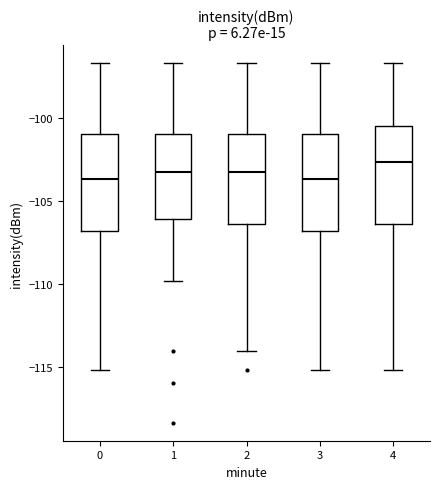

Where is the lower edge of the box at x = 3 on the y-axis? The values are not printed on the chart, so give them approximately, as read against the axis.

-107.0